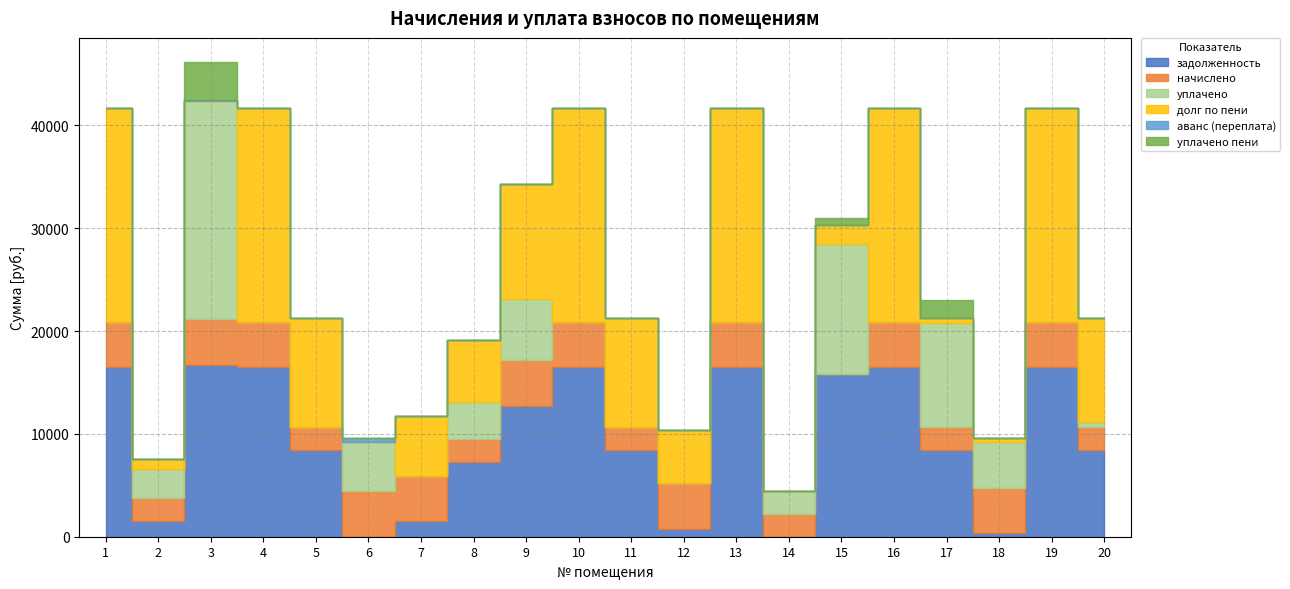

True or false: уплачено and уплачено пени cross at least once.

False